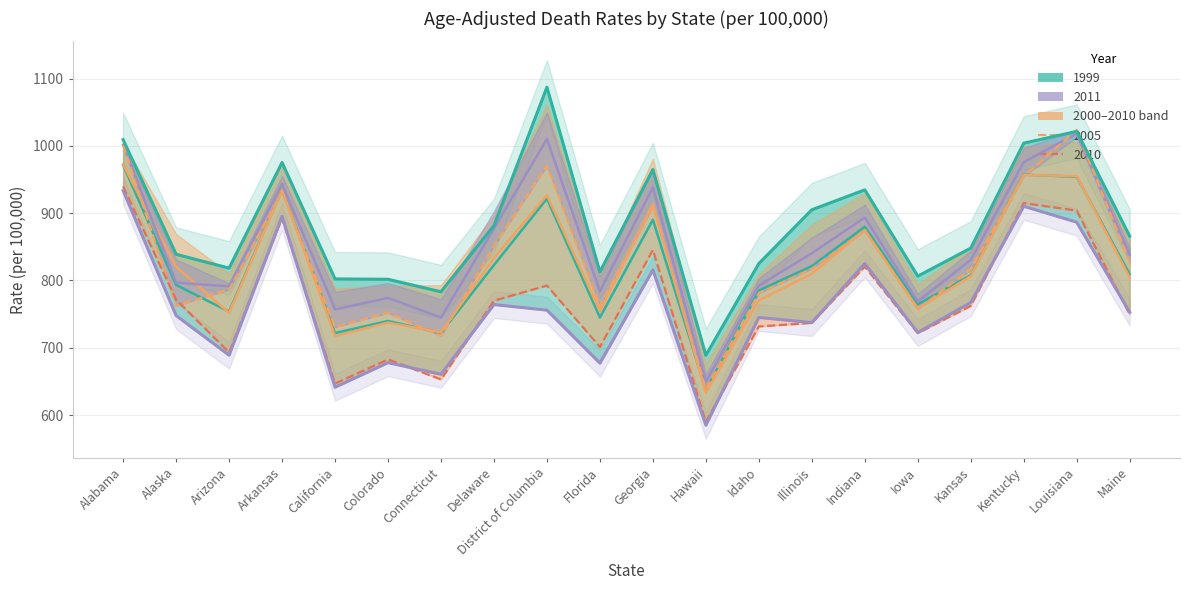

What is the label of the 20th point from the left?

Maine